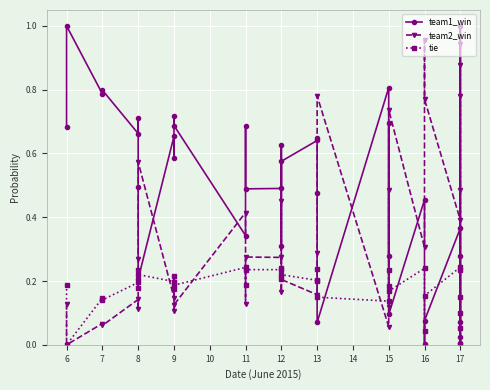

What is the difference between the maximum and second lowest values in the team2_win series?

1.0